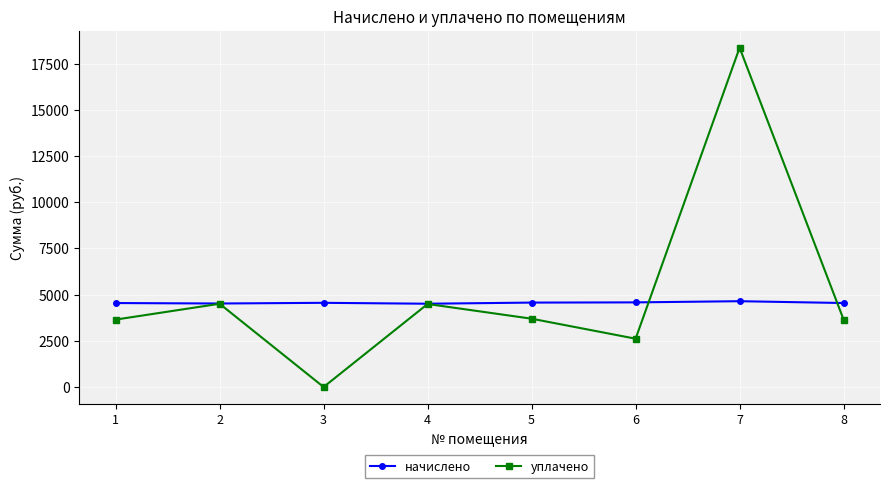

List the series in order of their overall mean, lowest first.

начислено, уплачено